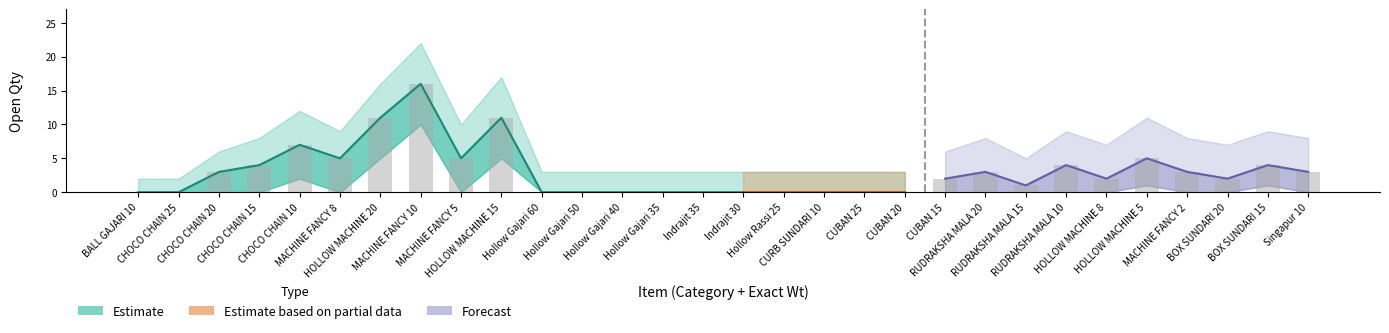

The value of Total Open Qty at CHOCO CHAIN 25 is 0. True or false?

True